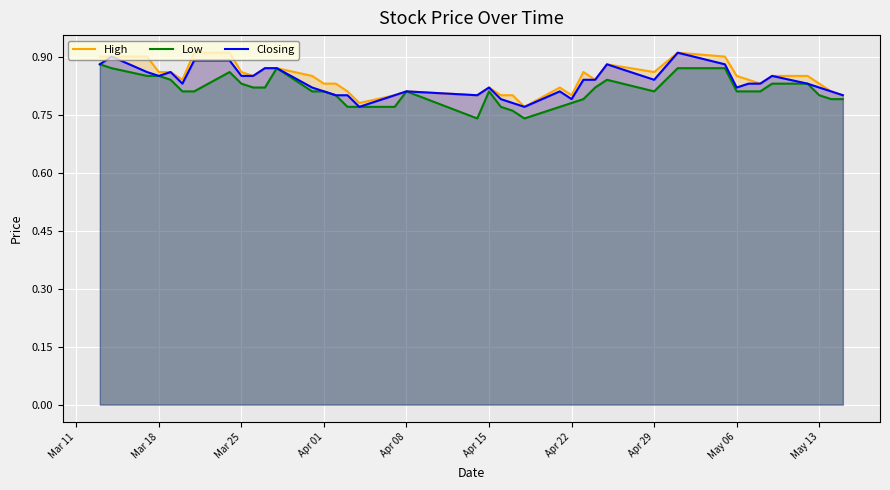

Does the chart display data point markers on the line(s)?

No